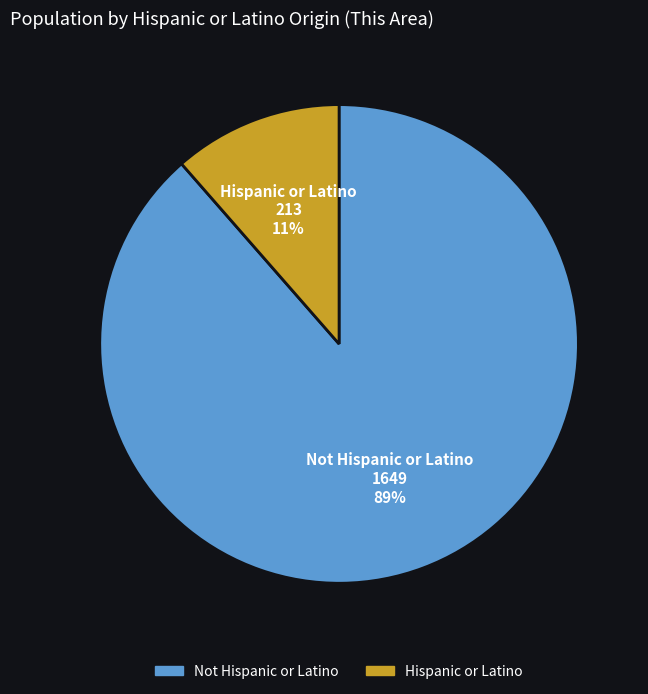

To the nearest percent, what is the combined percentage of Hispanic or Latino and Not Hispanic or Latino?

100%